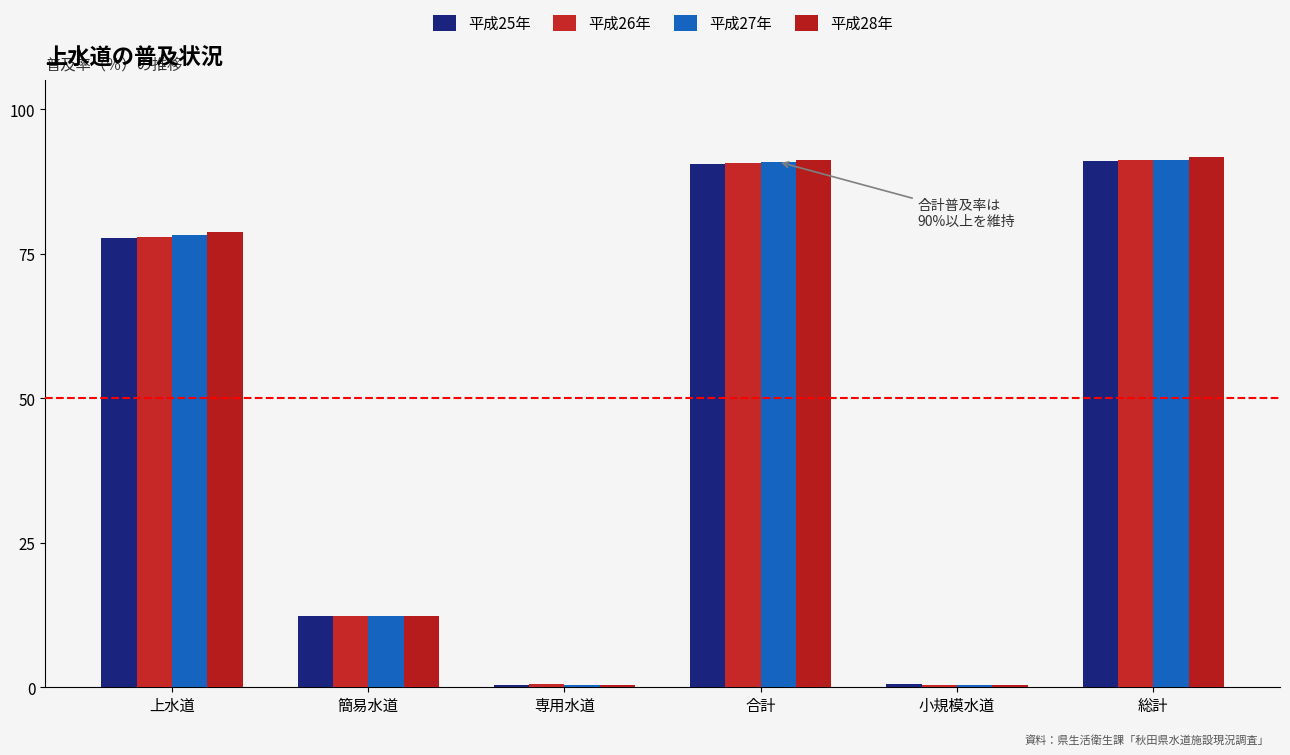

What is the difference between the maximum and minimum values in the 平成27年 series?

90.9